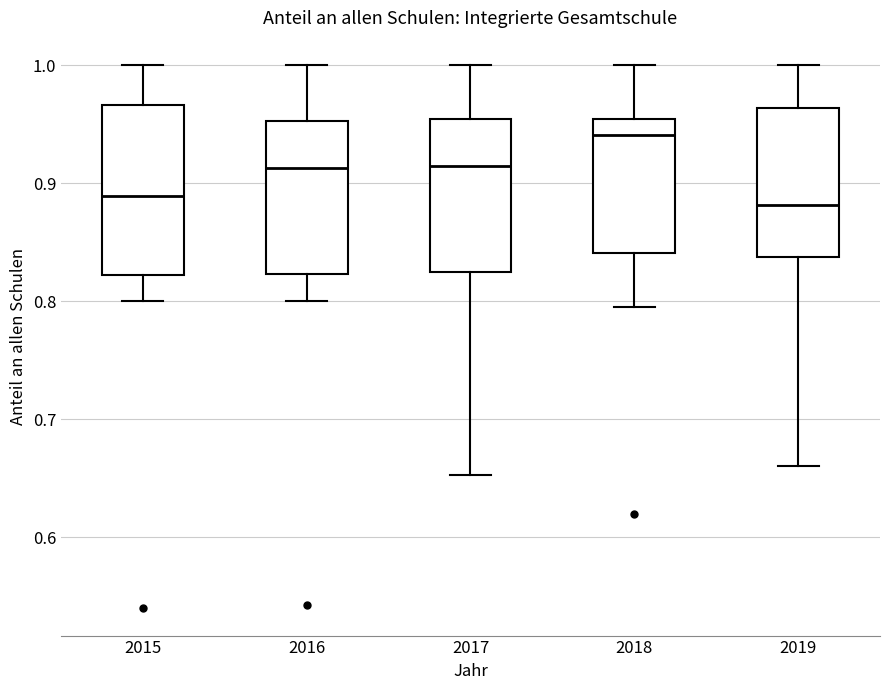

Reading left to right, transcribe this box plot: for each box, give where its median line is, the range the box spans, and where its two whiskers end, as read against the y-axis. The values are not printed on the chart, so give them approximately, as read against the axis.

2015: median 0.89, box 0.82 to 0.97, whiskers 0.80 to 1.00
2016: median 0.91, box 0.82 to 0.95, whiskers 0.80 to 1.00
2017: median 0.91, box 0.82 to 0.95, whiskers 0.65 to 1.00
2018: median 0.94, box 0.84 to 0.95, whiskers 0.79 to 1.00
2019: median 0.88, box 0.84 to 0.96, whiskers 0.66 to 1.00